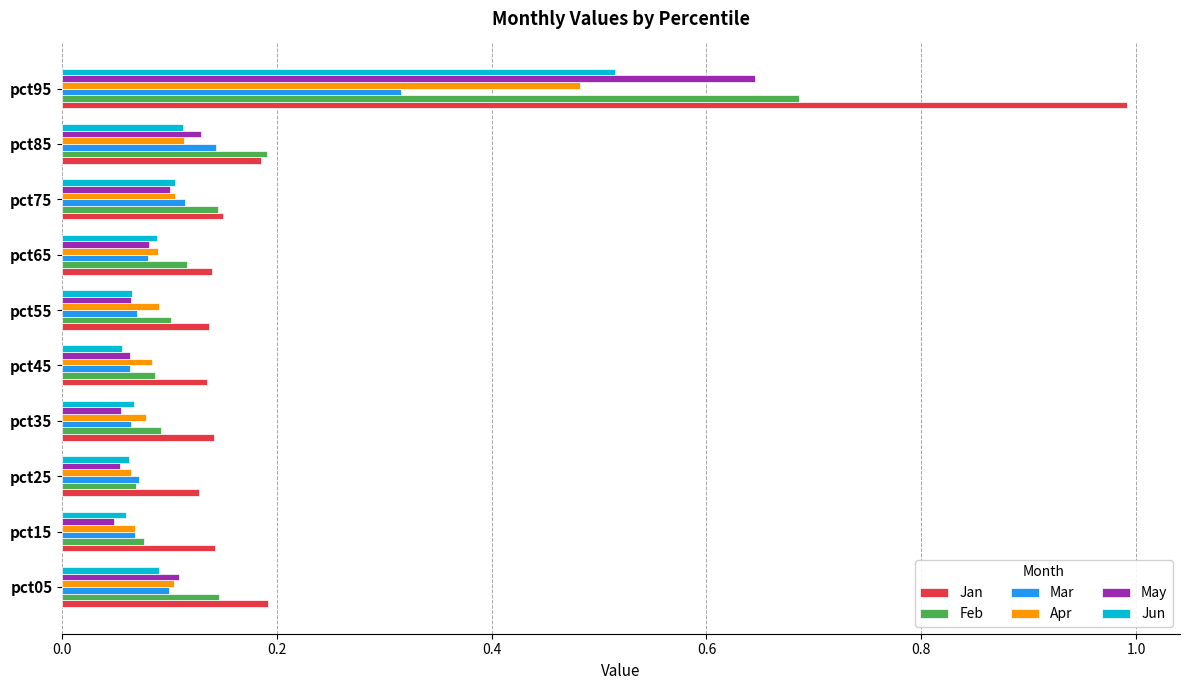

List the series in order of their peak value, lowest first.

Mar, Apr, Jun, May, Feb, Jan